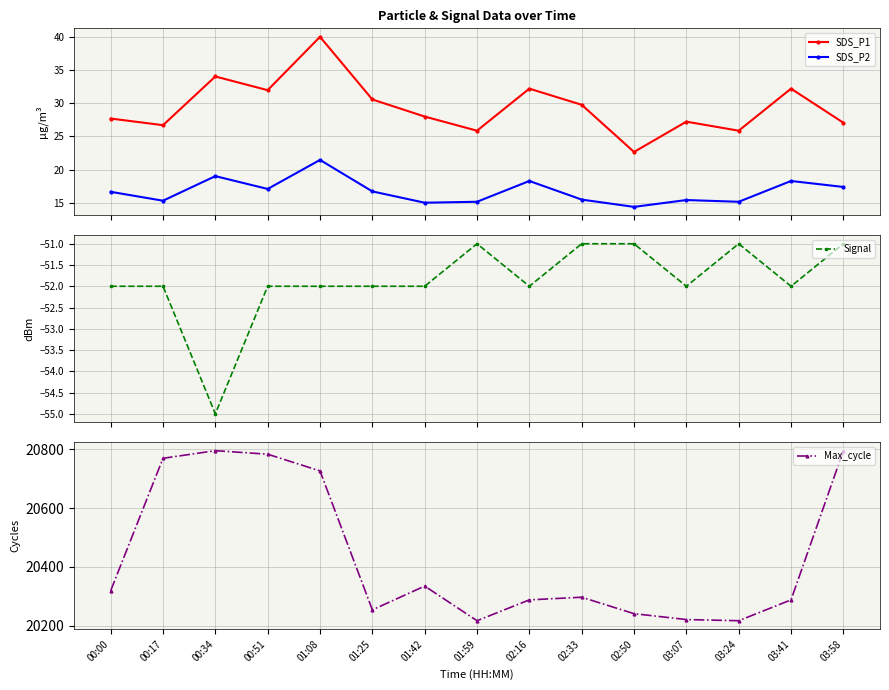

What is the minimum value shown in the chart?

-55.0